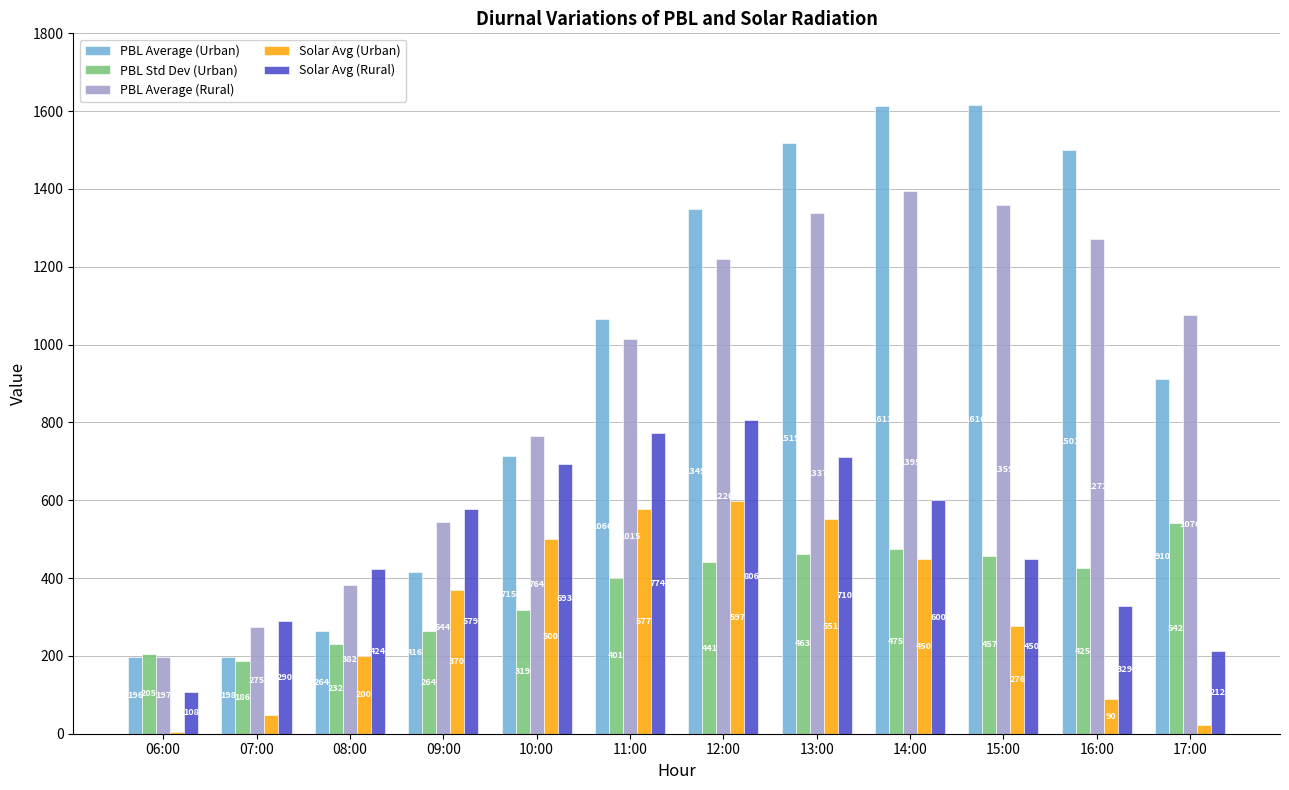

The value of PBL Average (Urban) at 15:00 is 1615.9. True or false?

True